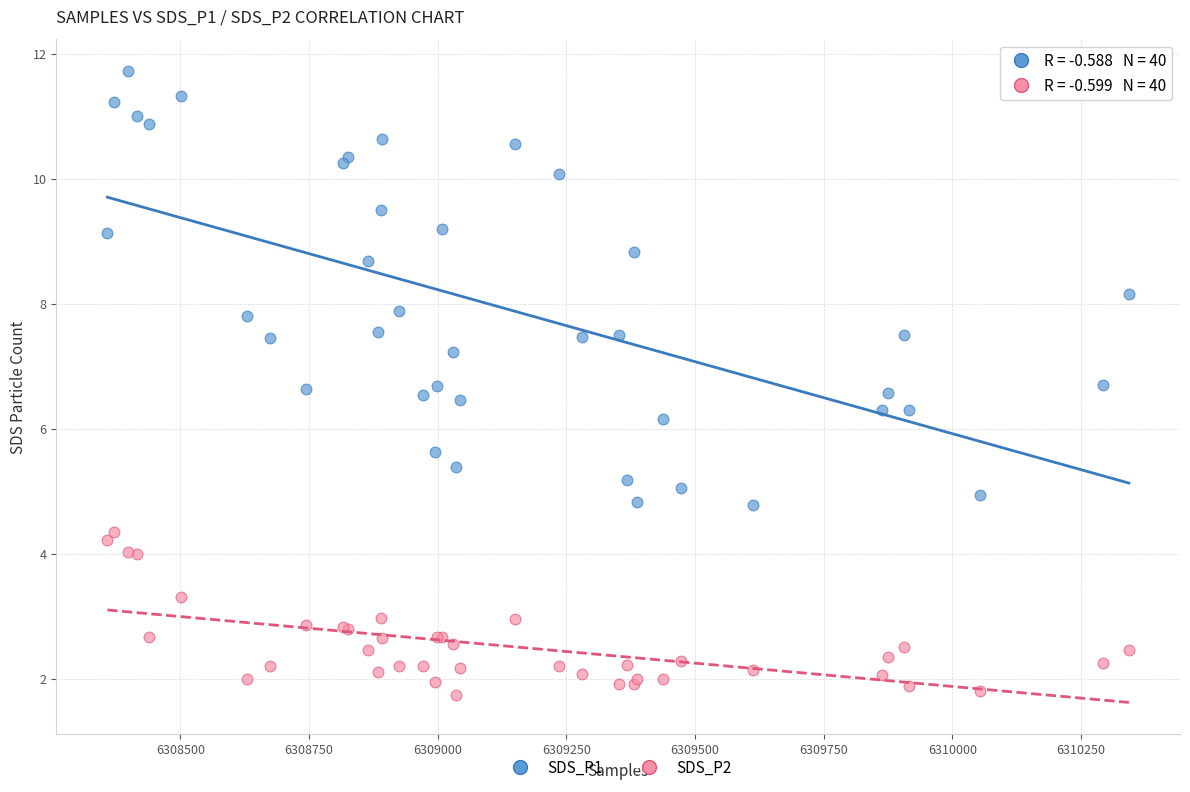

Across all series, what Y value is closest to 6?

6.2